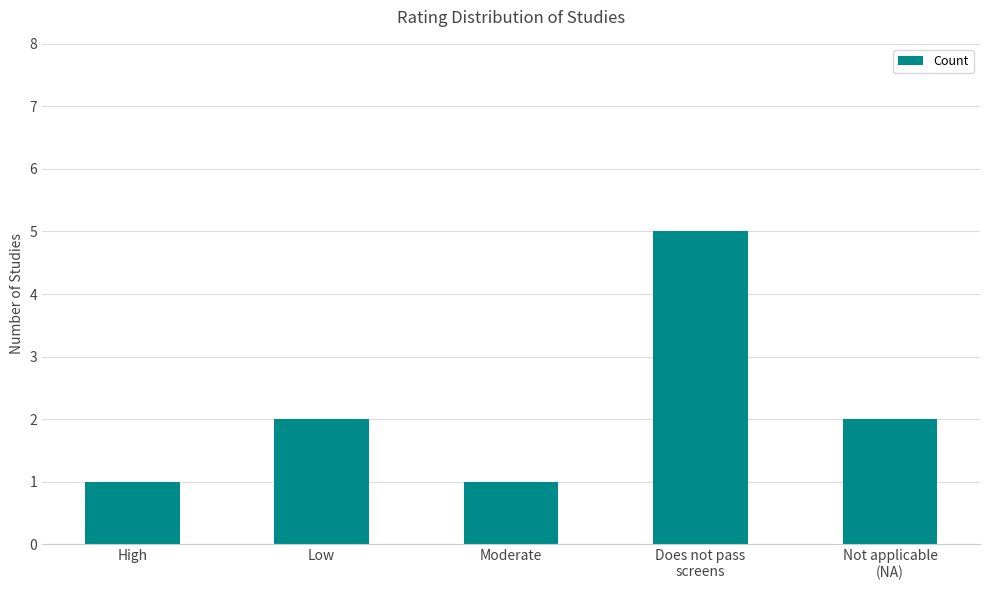

Which category has the highest value across all series?

Does not pass
screens